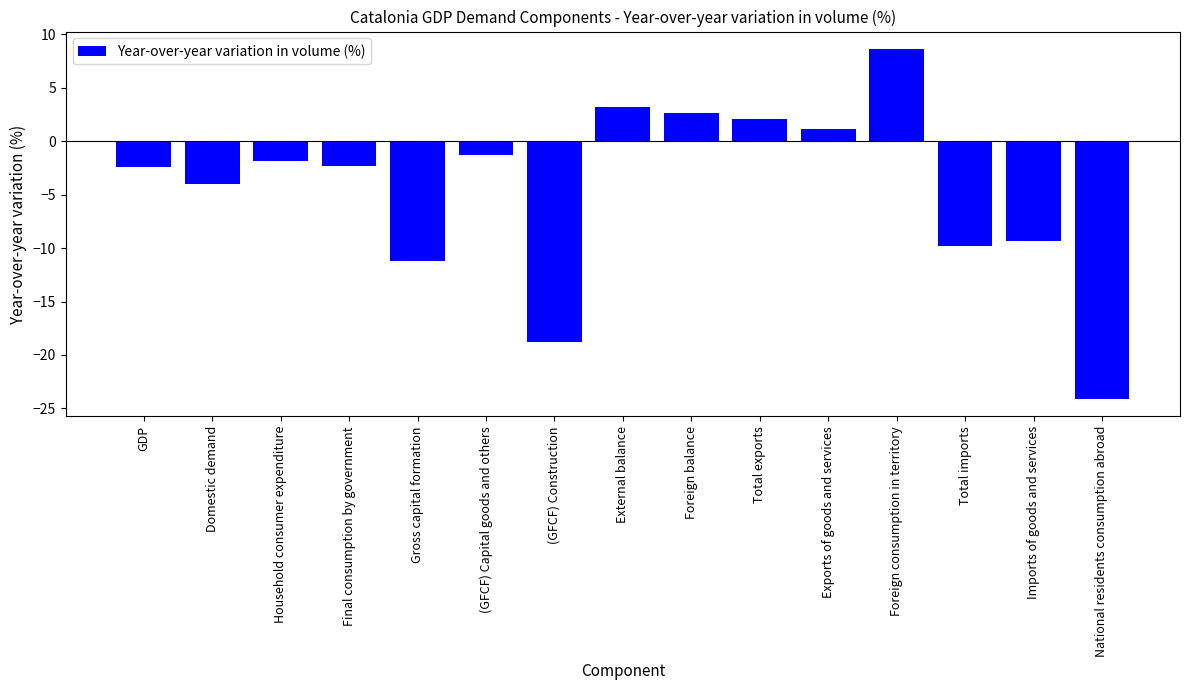

What is the minimum value shown in the chart?

-24.1